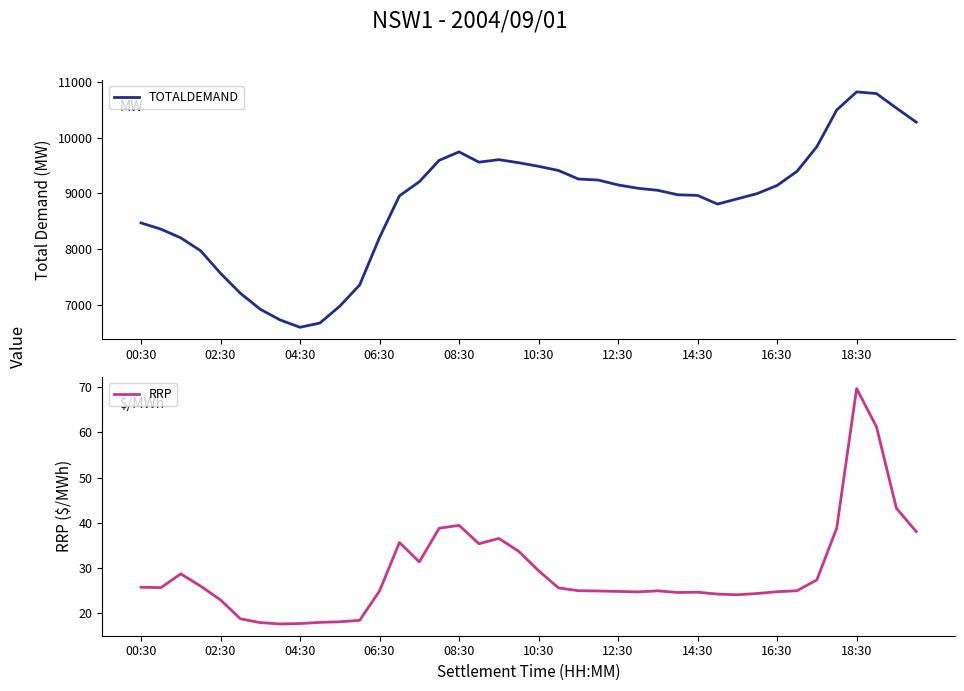

Rank the series at 17 from lowest to highest value.

RRP, TOTALDEMAND